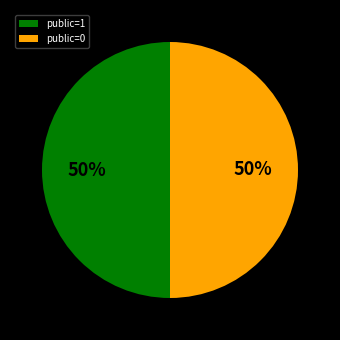

Is it true that public=1 is 40% of the pie?

False